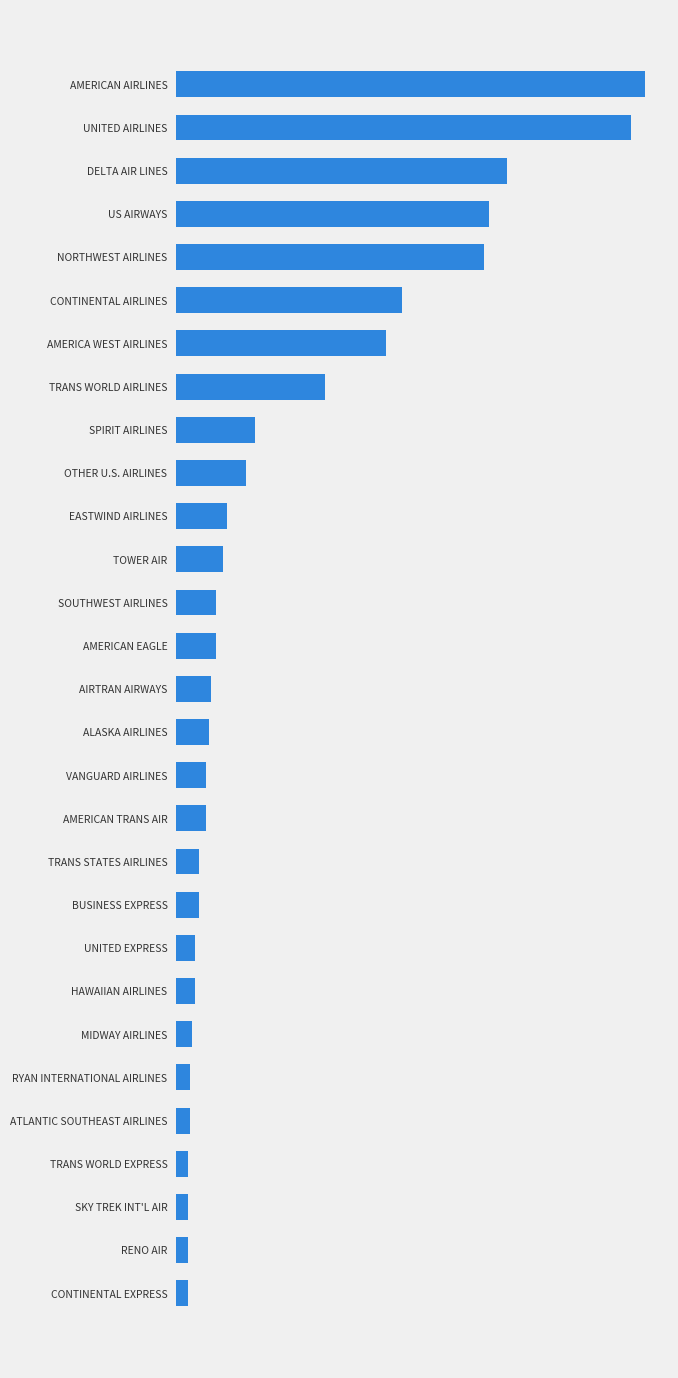

Does the chart contain any negative values?

No